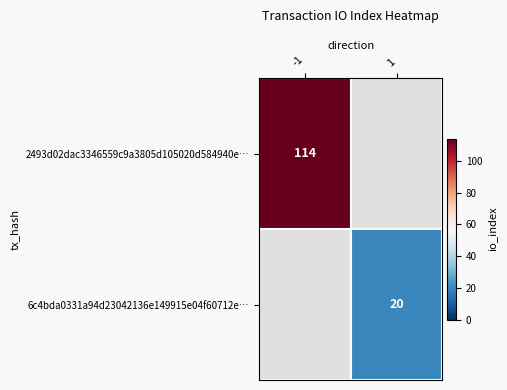

How many distinct data groups are displayed?

2